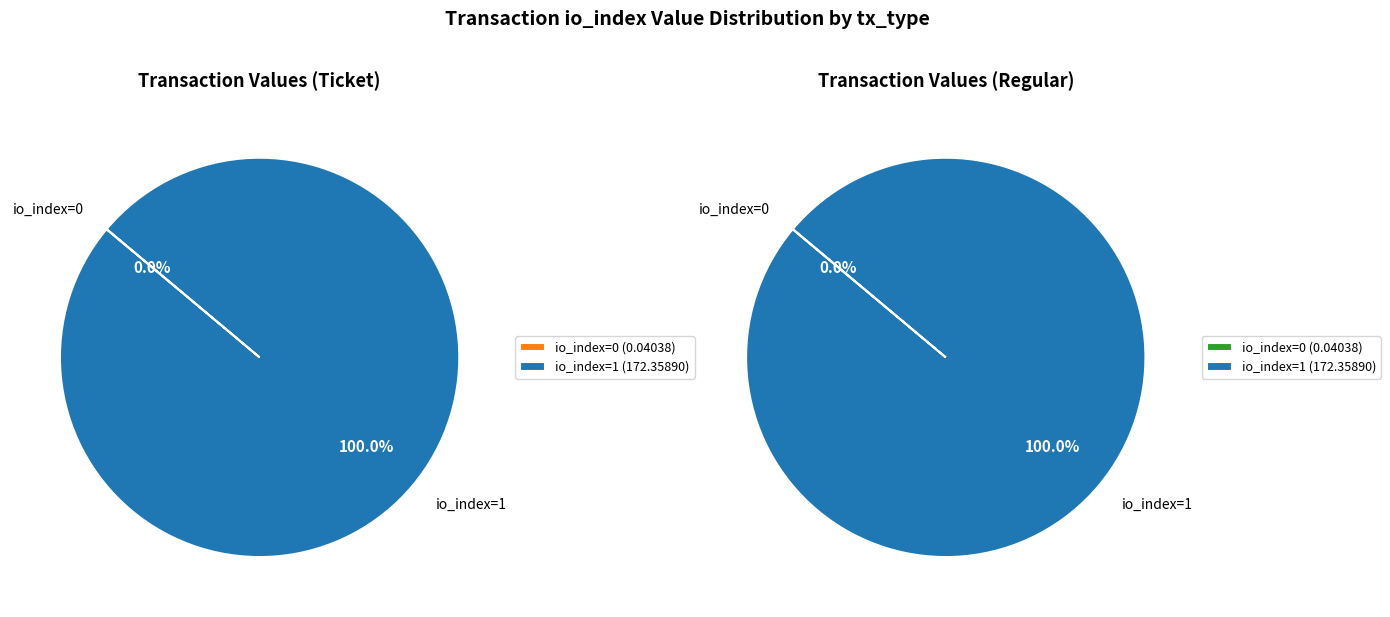

What is the smallest slice in the pie chart?

io_index 0